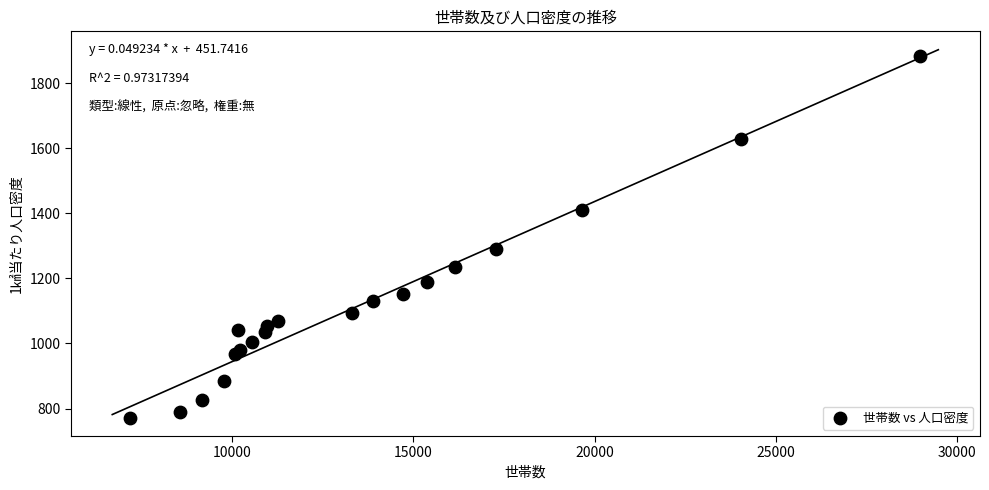

What Y value in the scatter plot is closest to 1327?

1290